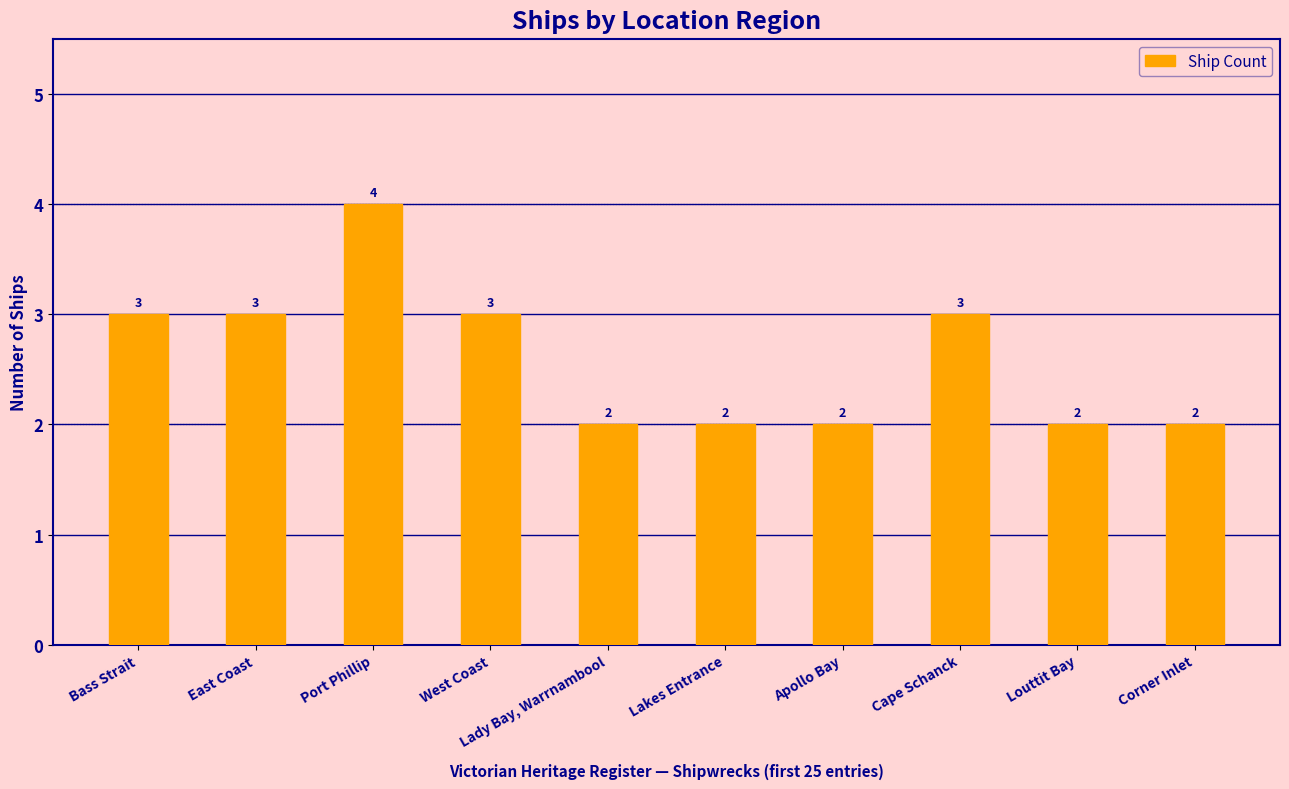

Is it true that the value at Bass Strait is 2?

False